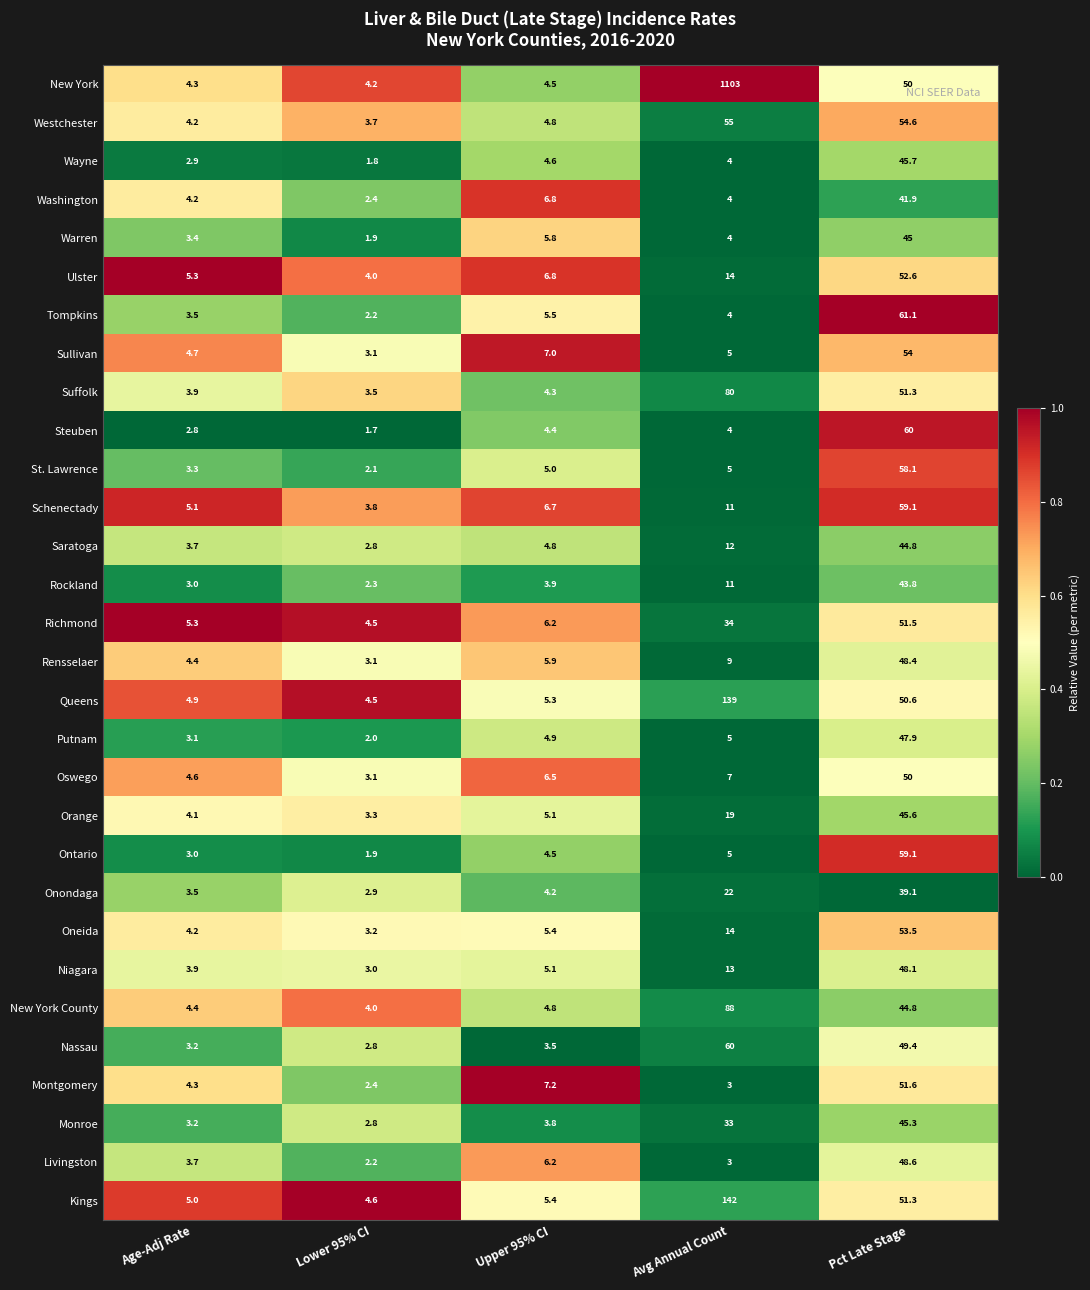

Count the number of categories in the chart.

5